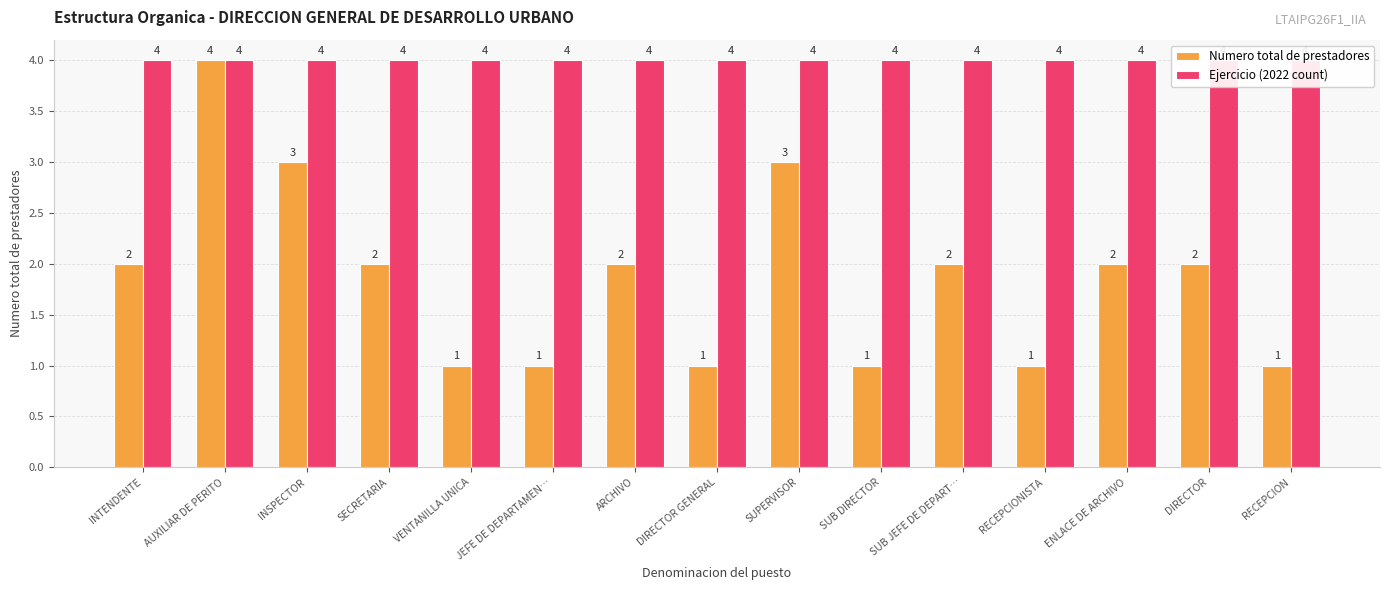

At which category is the sum across all series the highest?

AUXILIAR DE PERITO